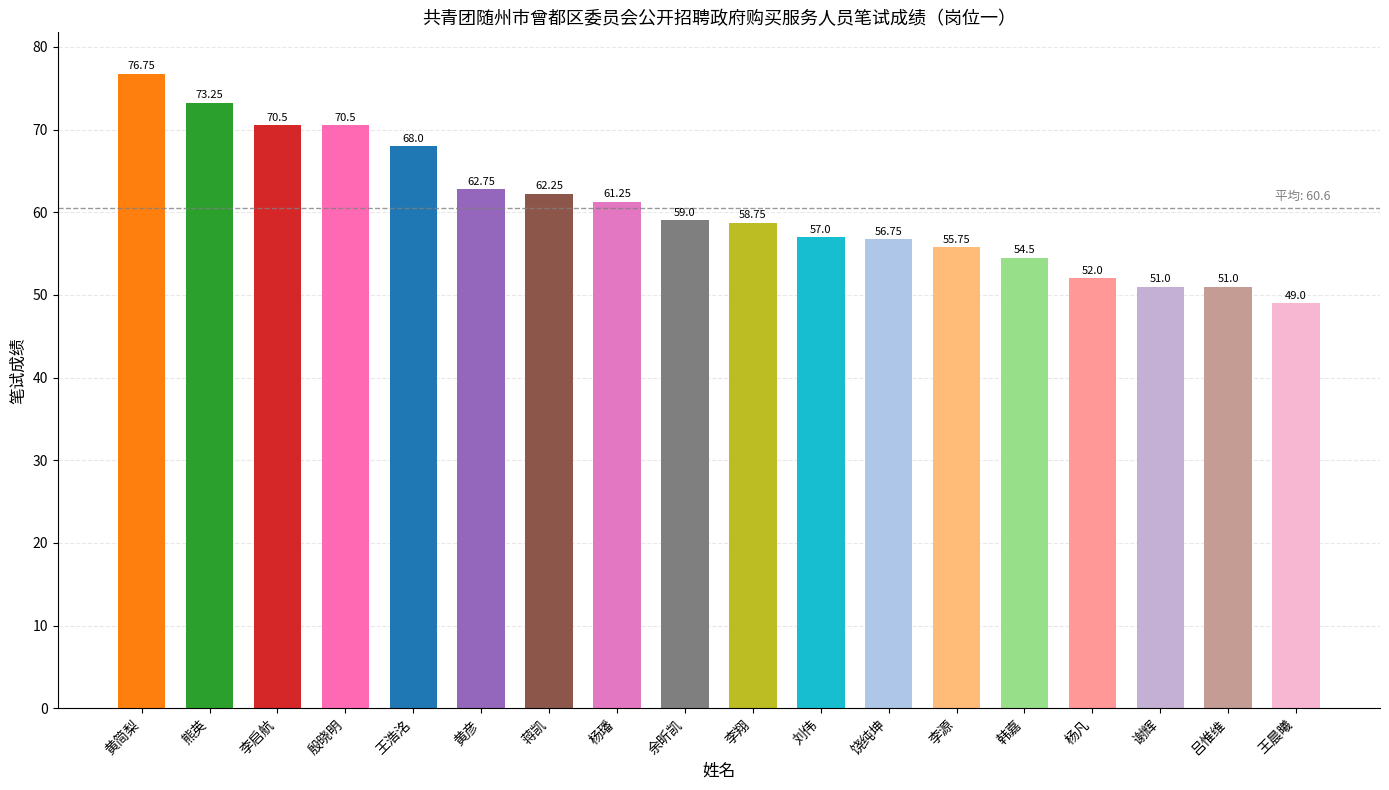

What is the sum of the values at 余昕凯 and 杨凡?

111.0